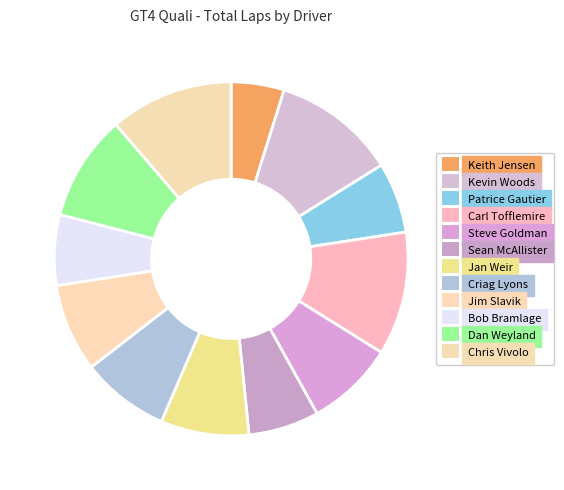

Does any single category account for the majority?

No